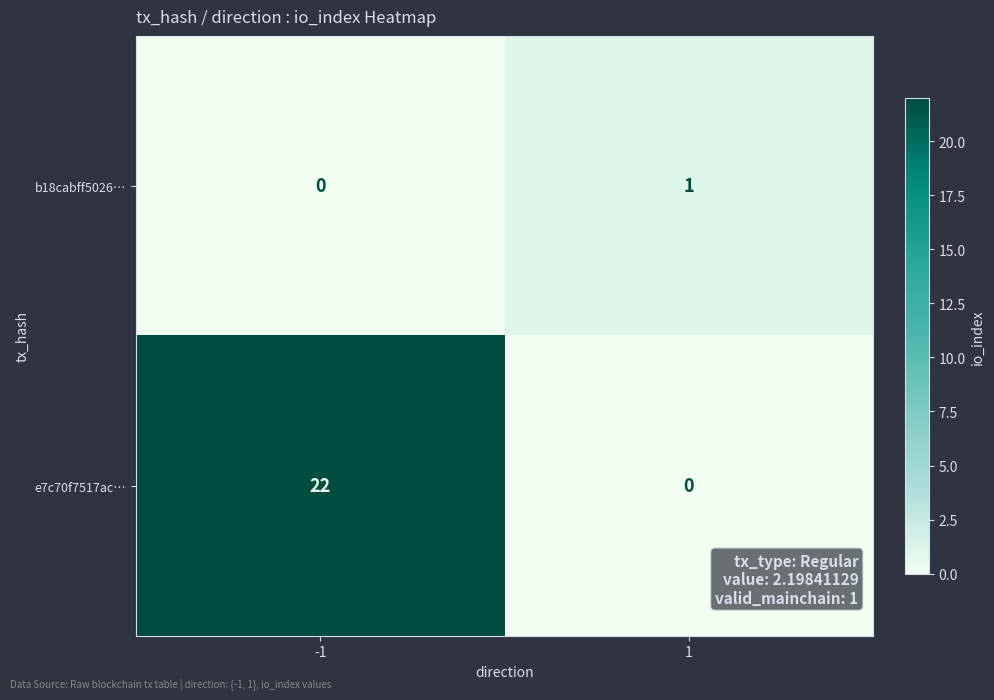

What is the greatest value displayed?

22